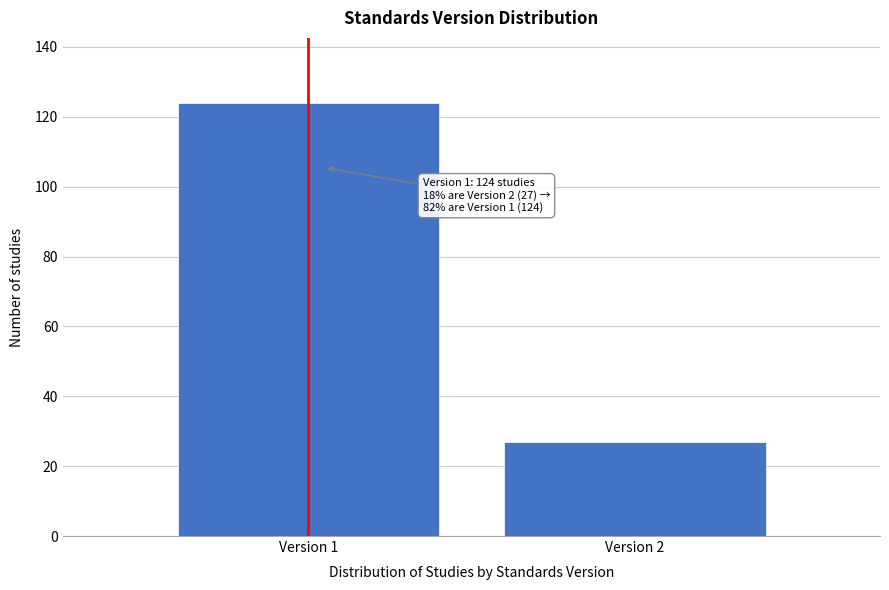

Reading left to right, what are all the values shown in this chart?

124	27